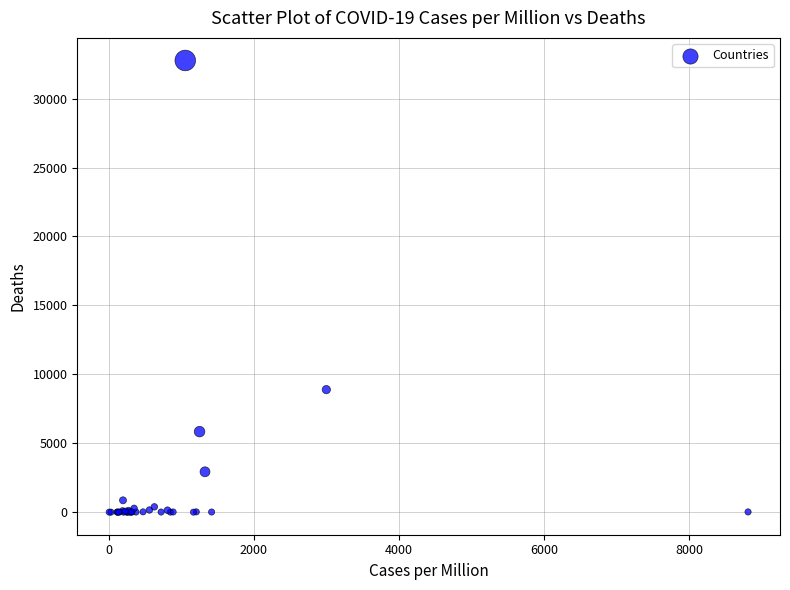

What Y value in the scatter plot is closest to 16385?

8890